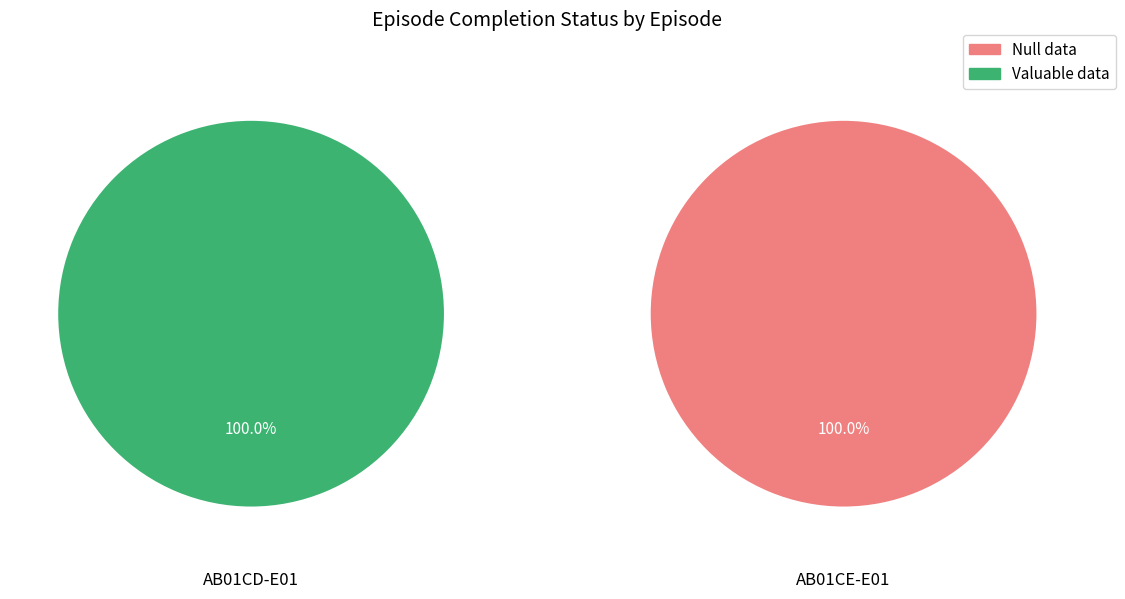

What percentage is the AB01CD-E01 slice, to the nearest percent?

100%